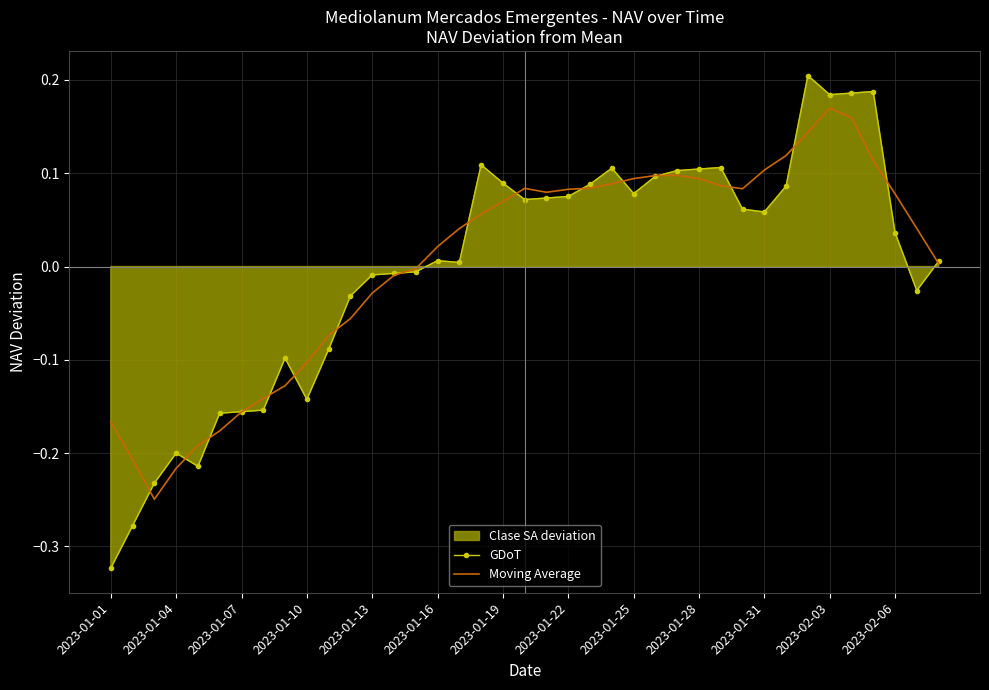

Is it true that Moving Average equals 0.3 at 2023-02-03?

False